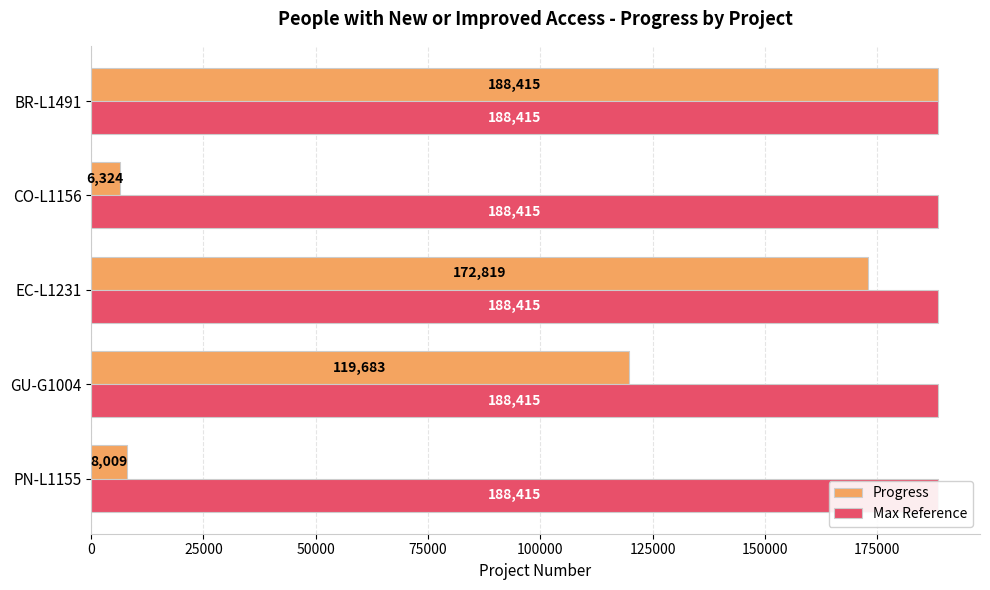

How many bars are there in each group?

2